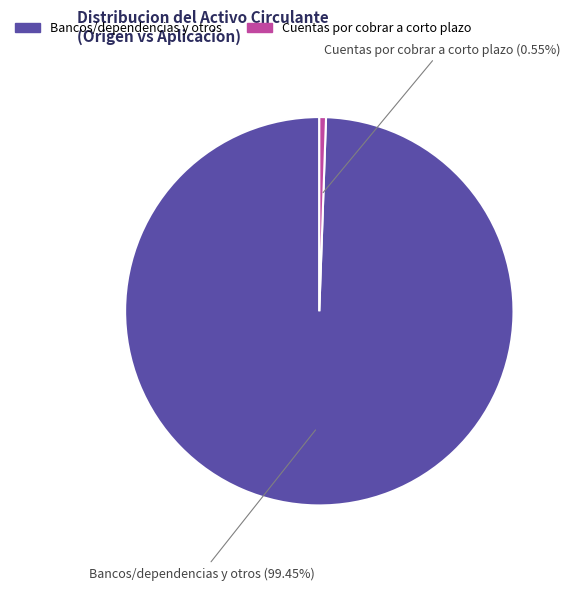

Does any single category account for the majority?

Yes